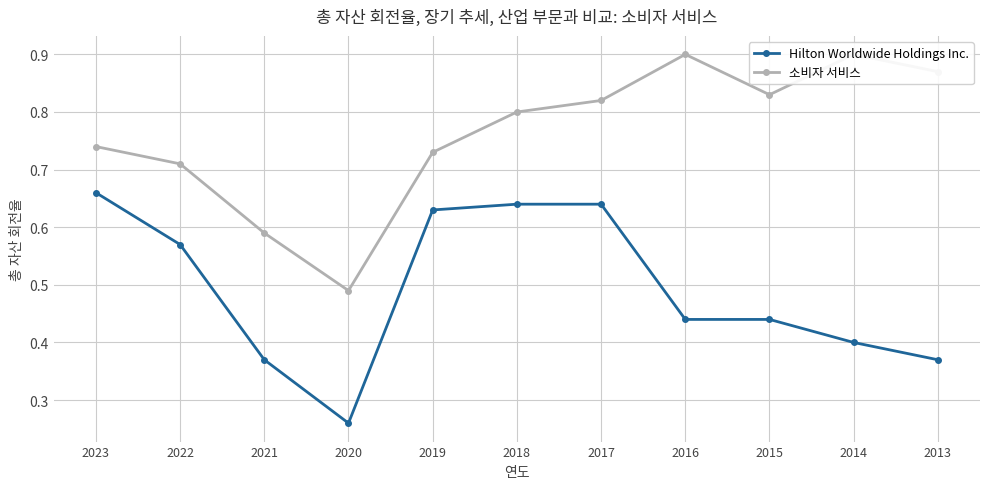

How many interior local valleys does the 소비자 서비스 series have?

2